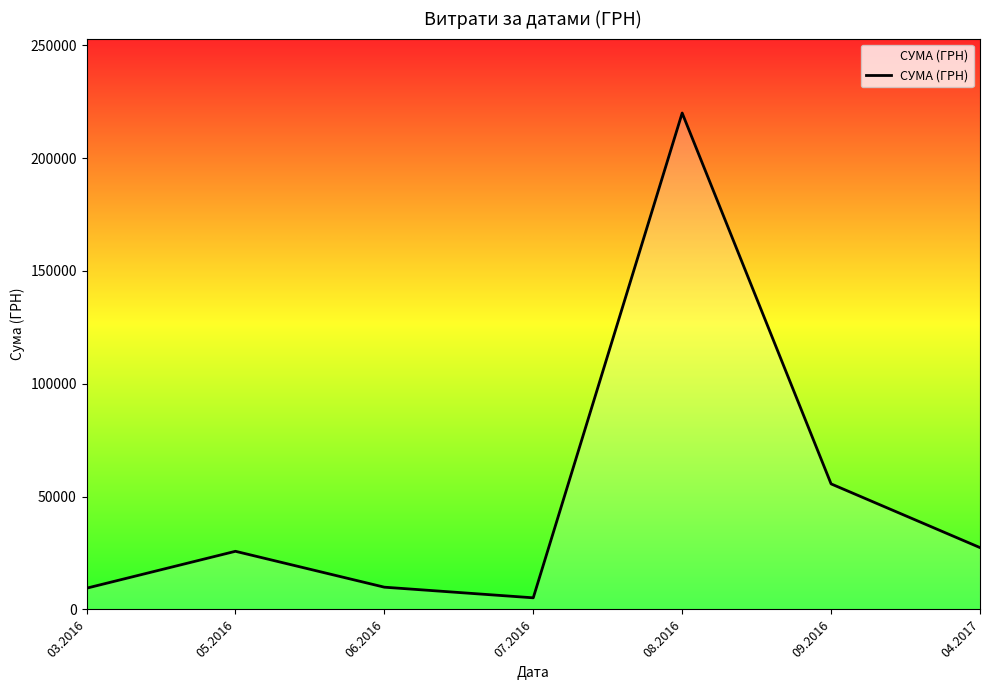

Where does the data first go above 25767?

05.2016